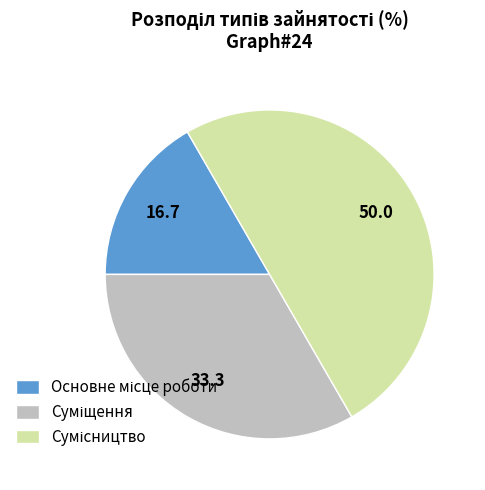

Rank the categories by value from highest to lowest.

Сумісництво, Суміщення, Основне місце роботи